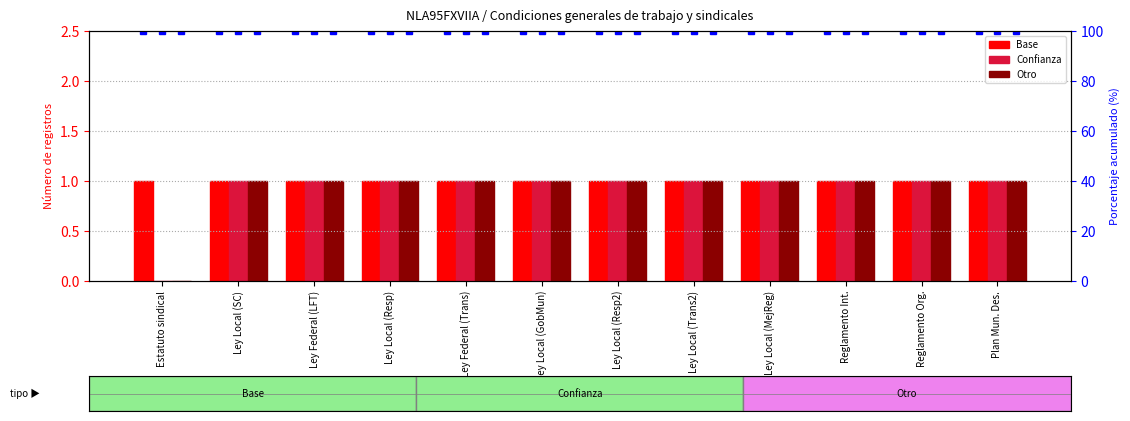

Count the number of data series in this chart.

3